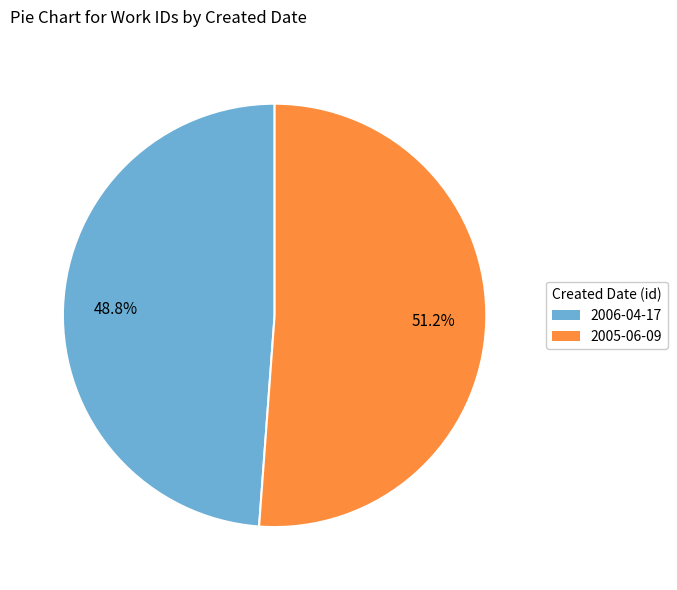

Count the number of slices in the pie.

2